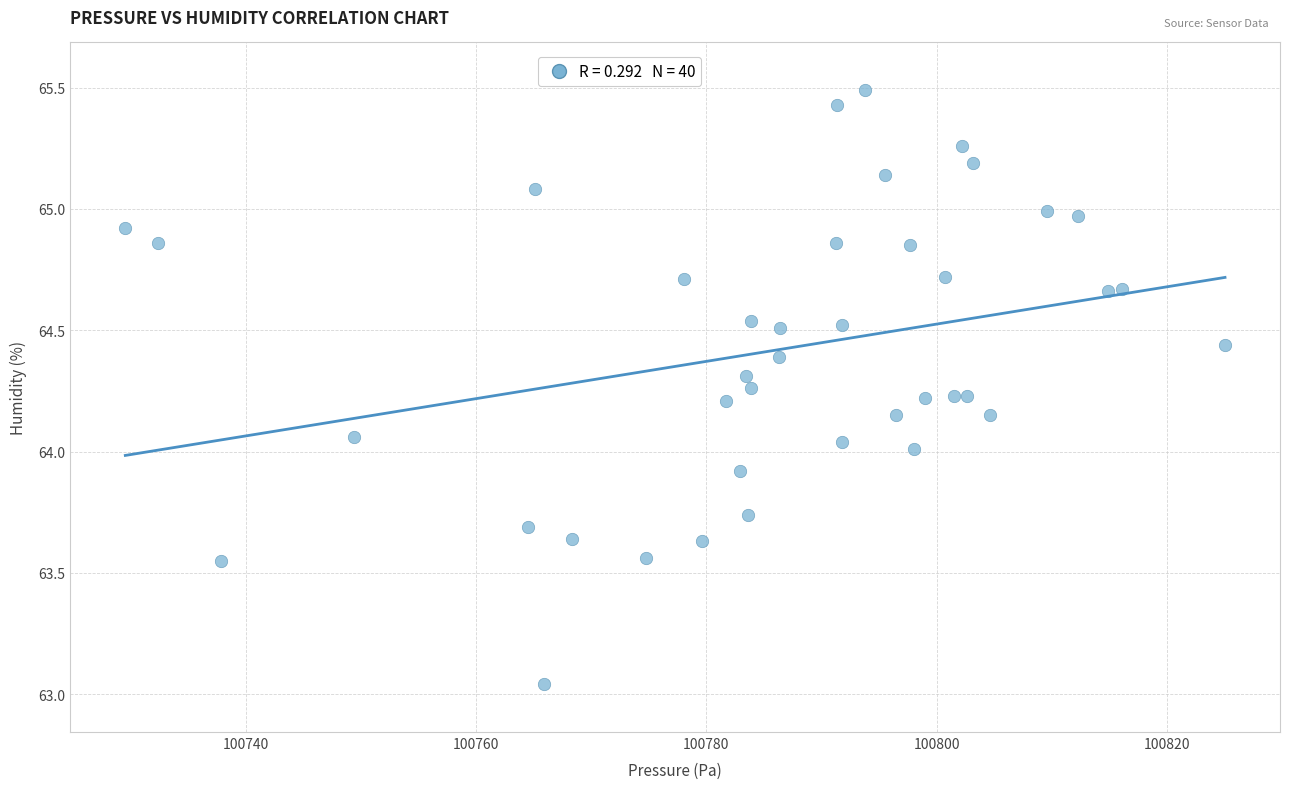

What is the range of X values (max minus min)?

95.5